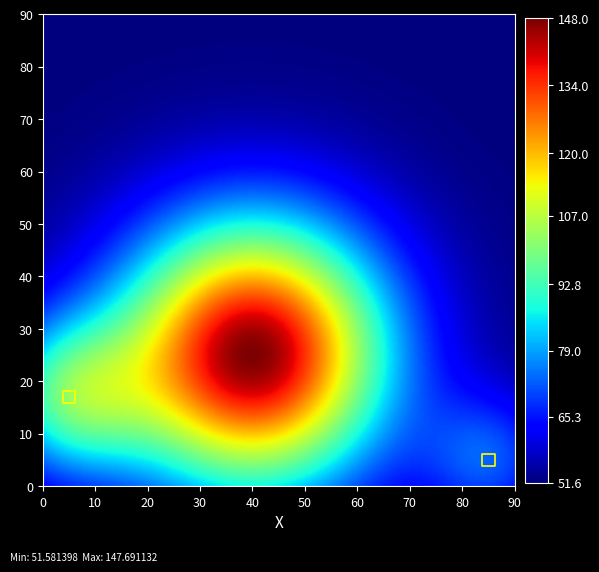

List the coordinates of all points as (X, Y) pairs, reading left to right.

(5, 17)  (85, 5)